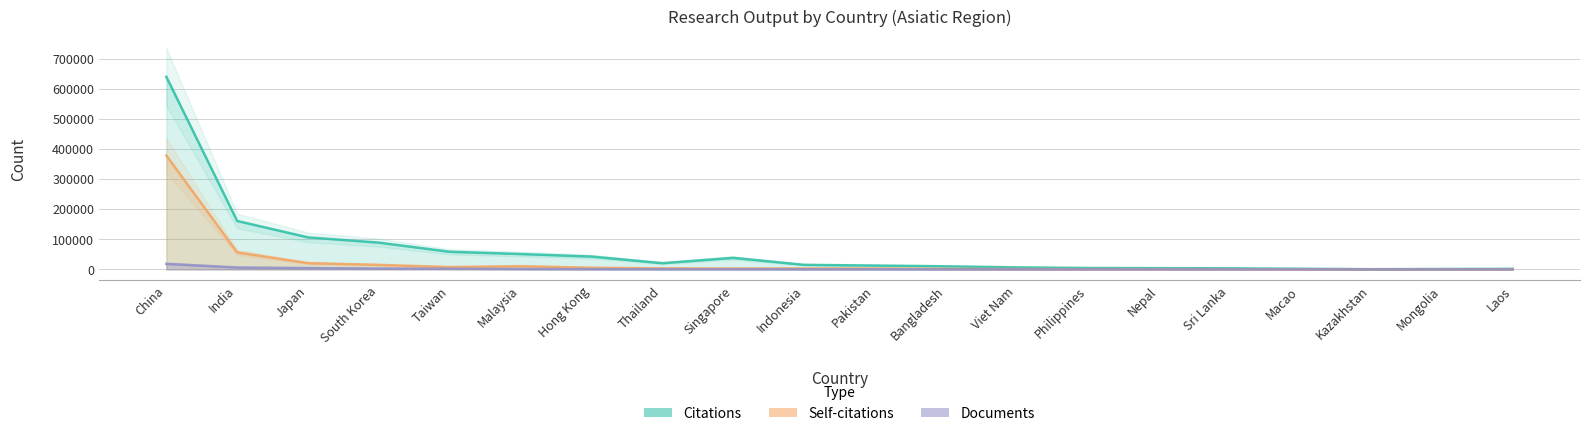

How many values in the Citations series exceed 15086?

9